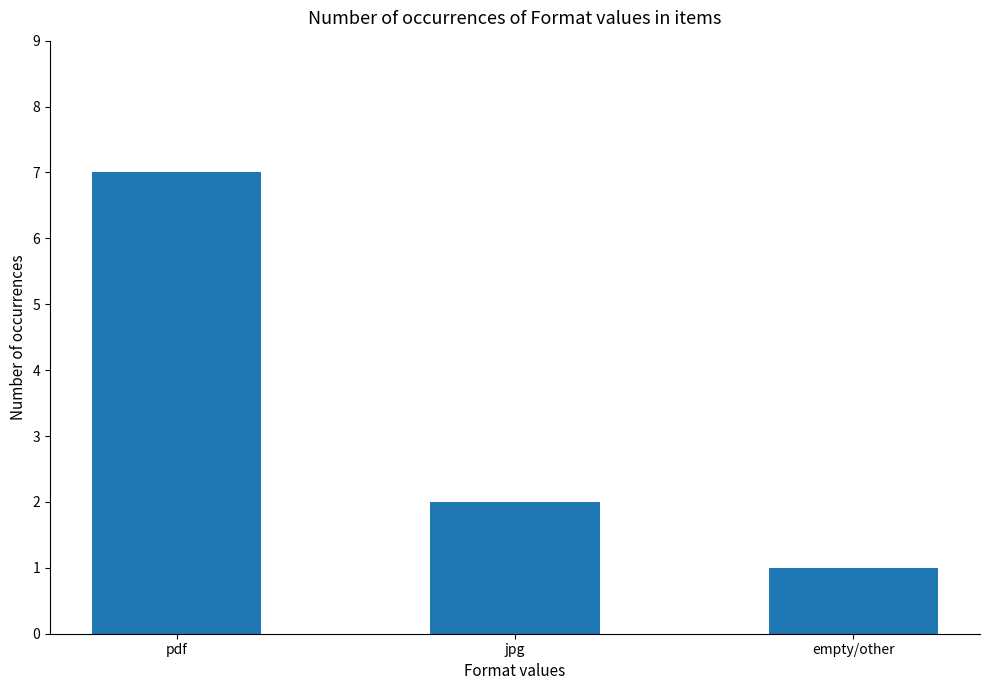

Which category has the lowest value across all series?

empty/other